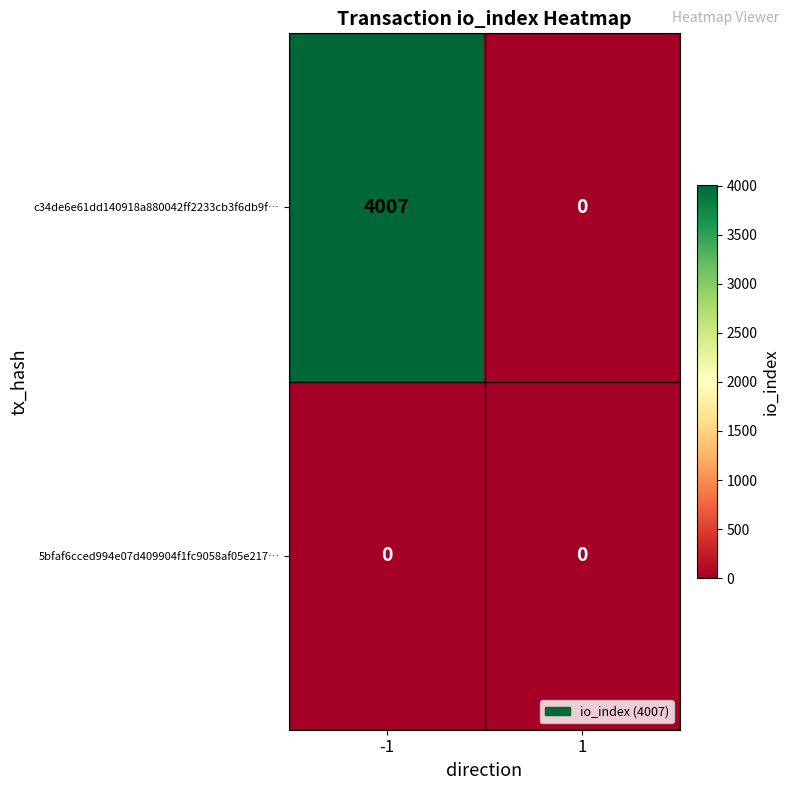

Which category has the highest value across all series?

-1